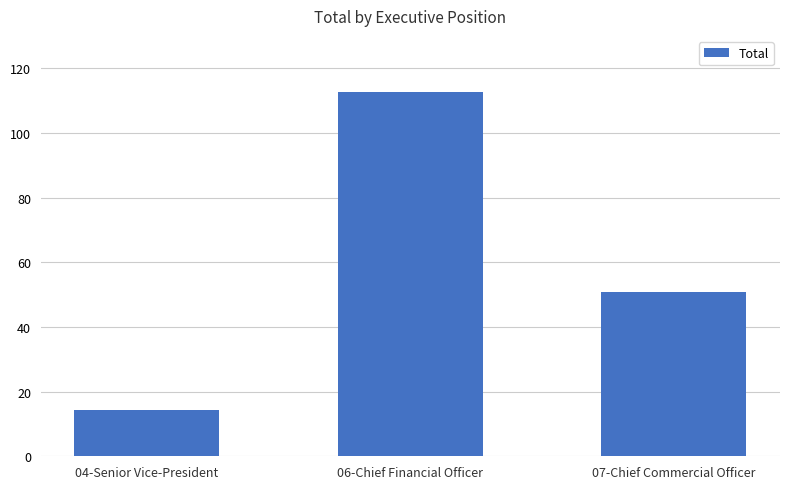

The chart shows a value of 14.3 at 04-Senior Vice-President. True or false?

True